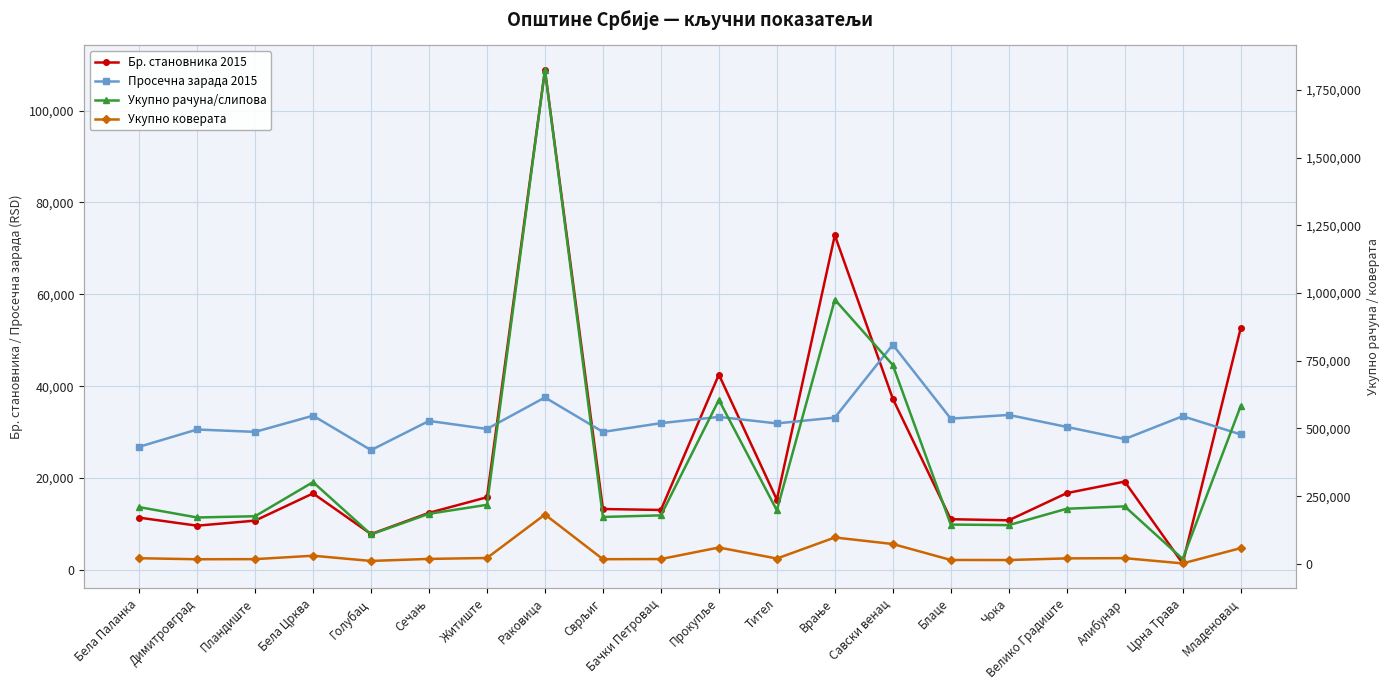

At which category is the sum across all series the highest?

Раковица